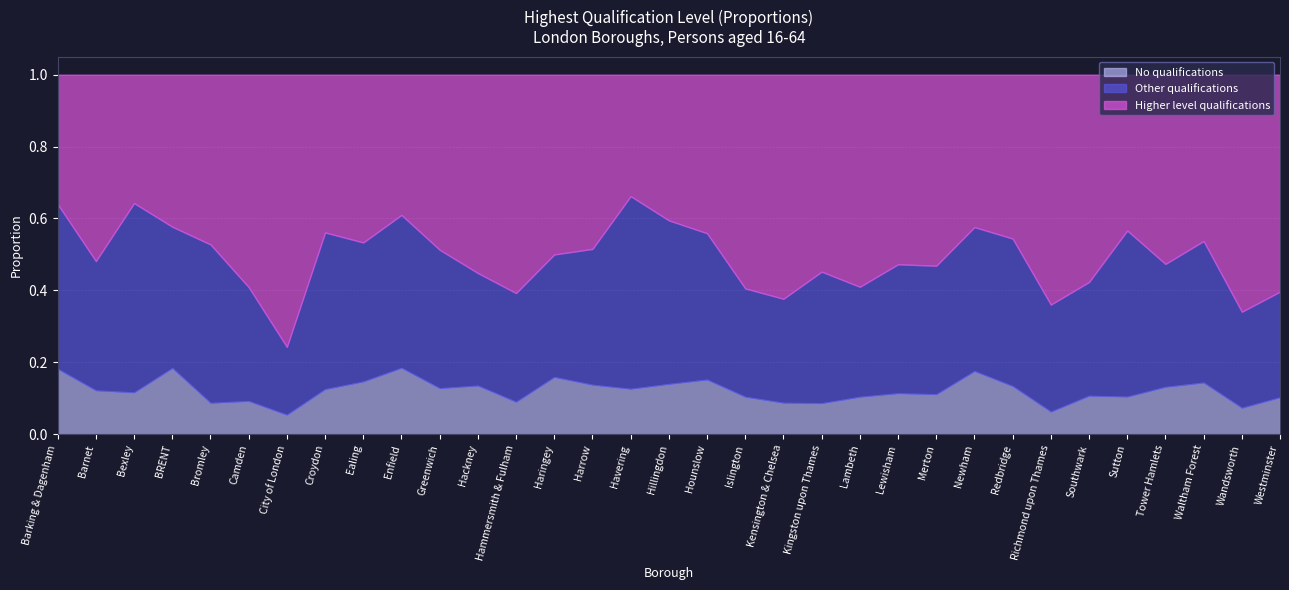

Is the value of No qualifications at Kensington & Chelsea greater than the value of Higher level qualifications at Ealing?

No